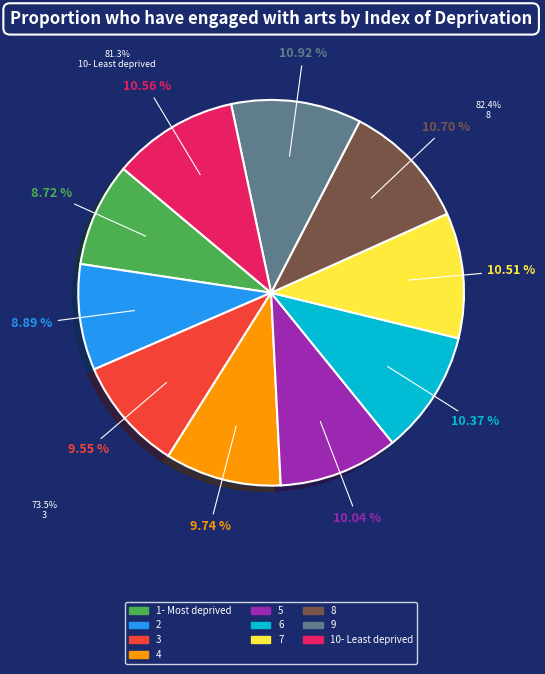

To the nearest percent, what is the difference between the largest and smallest slice percentages?

2%